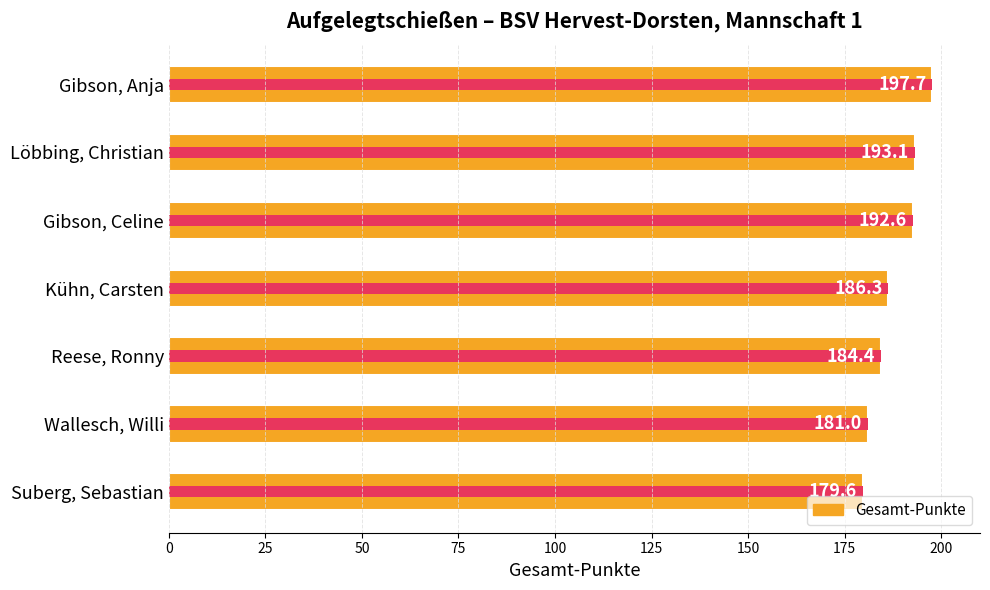

What value does the data have at Suberg, Sebastian?

179.6